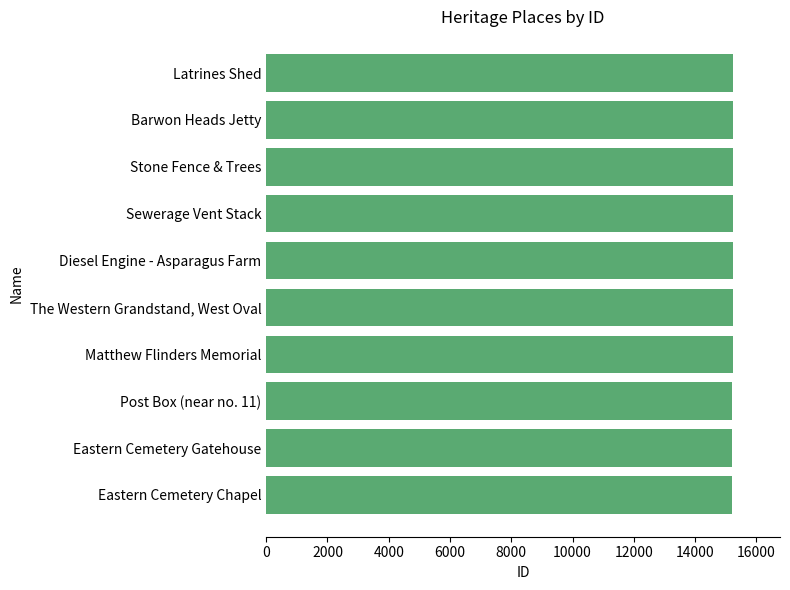

True or false: the data shows 15231 at Diesel Engine - Asparagus Farm.

True